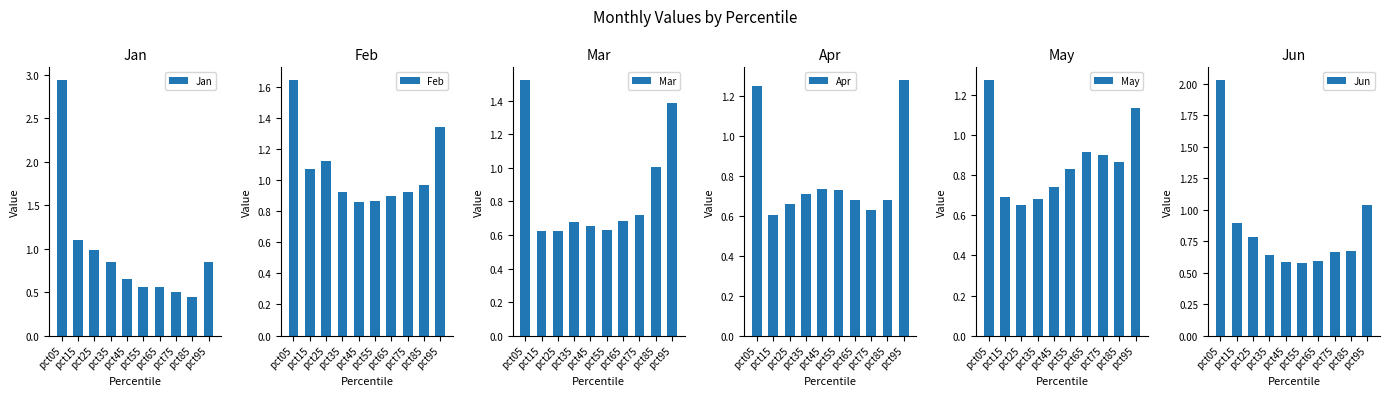

Reading left to right, list all the values displayed in this chart.

Jan: pct05=2.9	pct15=1.1	pct25=1.0	pct35=0.9	pct45=0.6	pct55=0.6	pct65=0.6	pct75=0.5	pct85=0.4	pct95=0.8
Feb: pct05=1.6	pct15=1.1	pct25=1.1	pct35=0.9	pct45=0.9	pct55=0.9	pct65=0.9	pct75=0.9	pct85=1.0	pct95=1.3
Mar: pct05=1.5	pct15=0.6	pct25=0.6	pct35=0.7	pct45=0.7	pct55=0.6	pct65=0.7	pct75=0.7	pct85=1.0	pct95=1.4
Apr: pct05=1.2	pct15=0.6	pct25=0.7	pct35=0.7	pct45=0.7	pct55=0.7	pct65=0.7	pct75=0.6	pct85=0.7	pct95=1.3
May: pct05=1.3	pct15=0.7	pct25=0.7	pct35=0.7	pct45=0.7	pct55=0.8	pct65=0.9	pct75=0.9	pct85=0.9	pct95=1.1
Jun: pct05=2.0	pct15=0.9	pct25=0.8	pct35=0.6	pct45=0.6	pct55=0.6	pct65=0.6	pct75=0.7	pct85=0.7	pct95=1.0